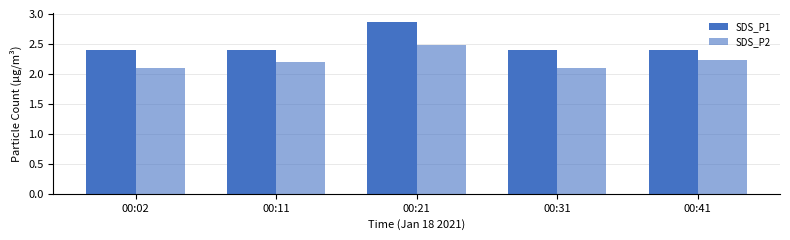

Count the number of categories in the chart.

5